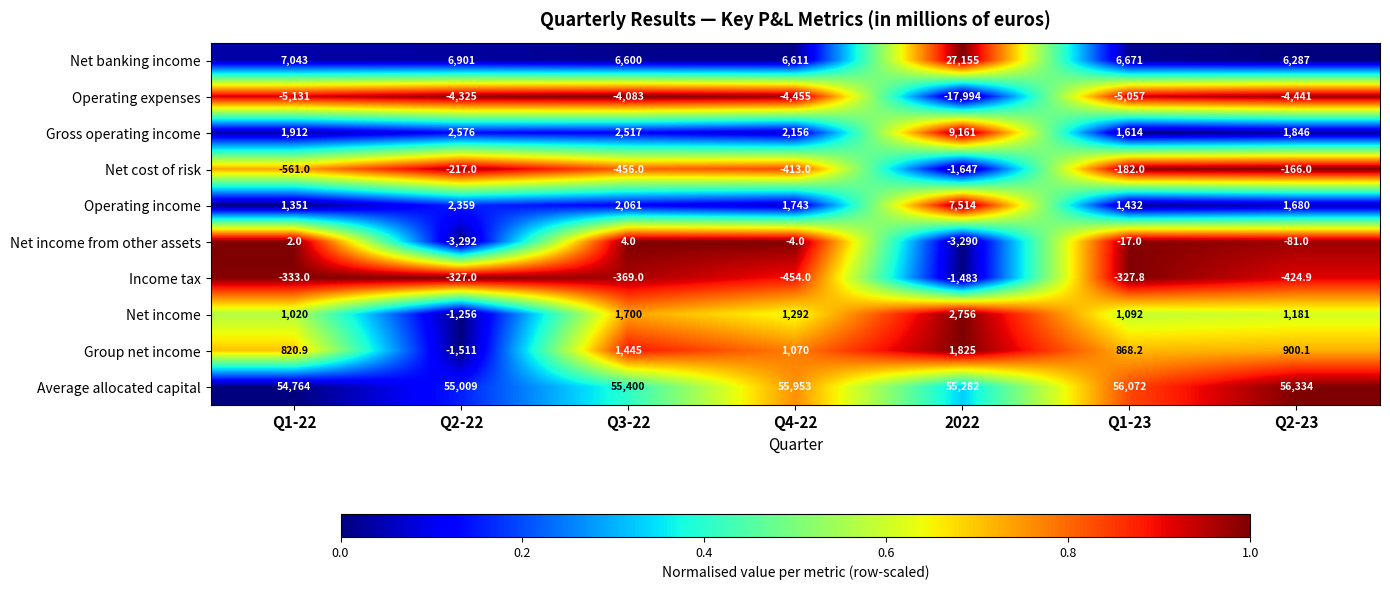

How many values in the Income tax series are below -369?

3